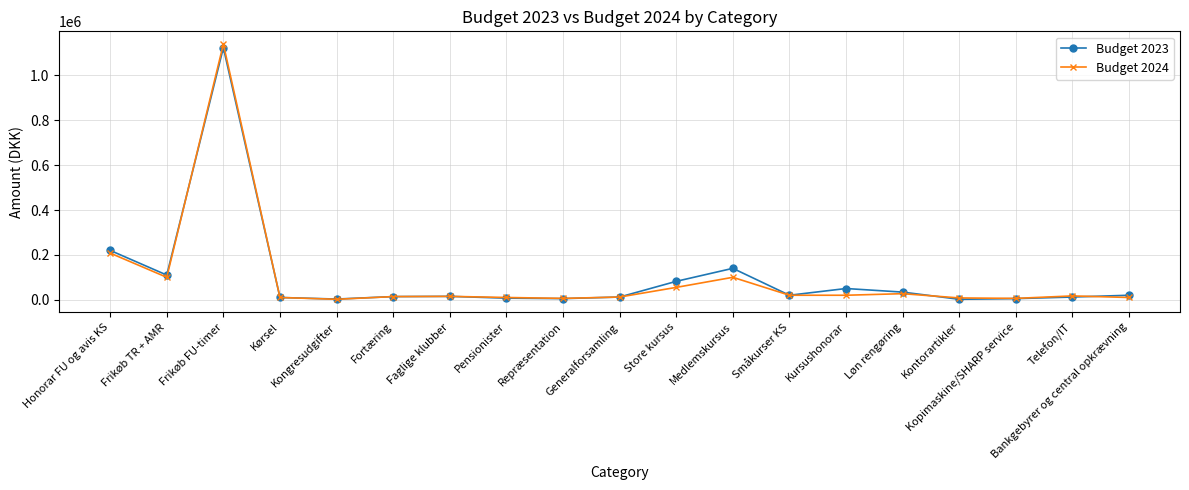

At which category does Budget 2024 reach its first local valley?

Frikøb TR + AMR